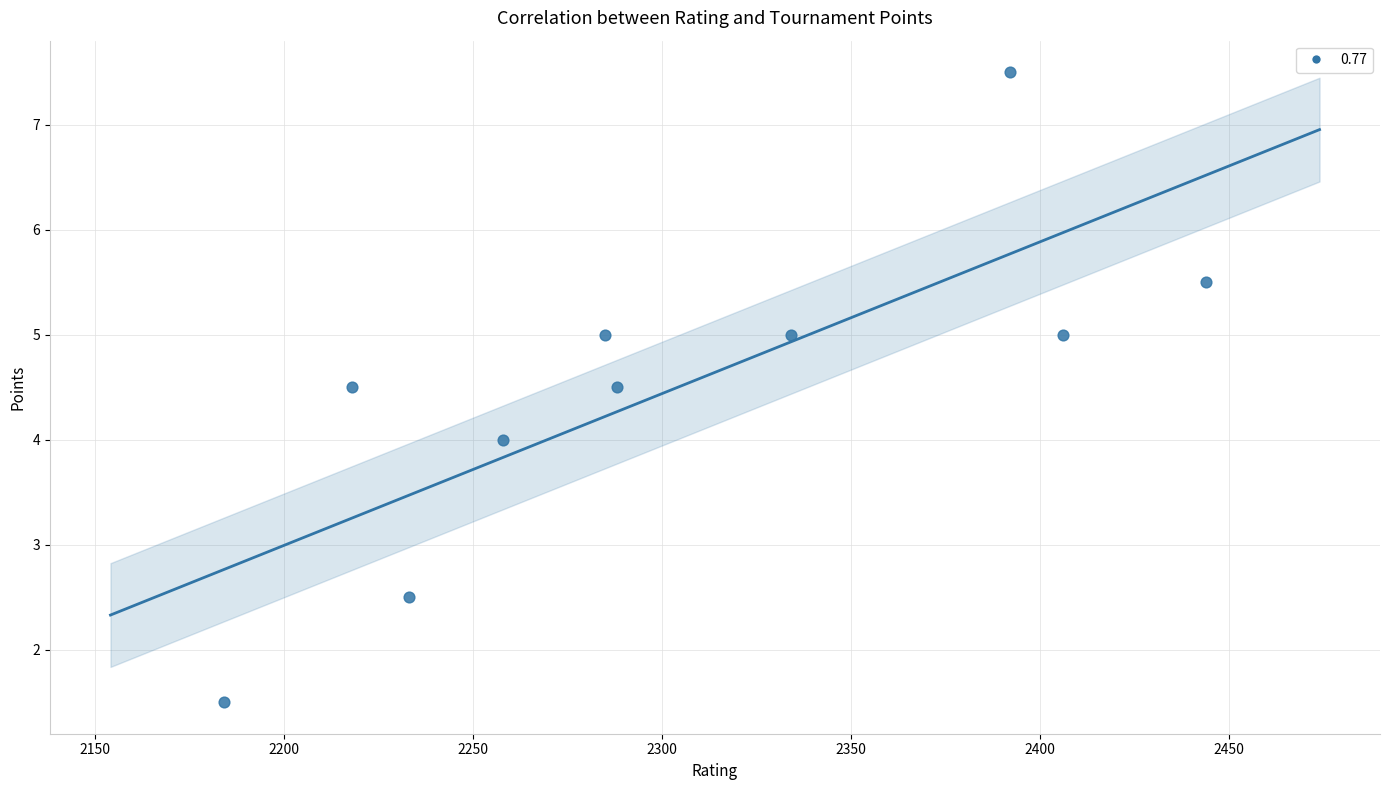

What is the average X value?

2304.2